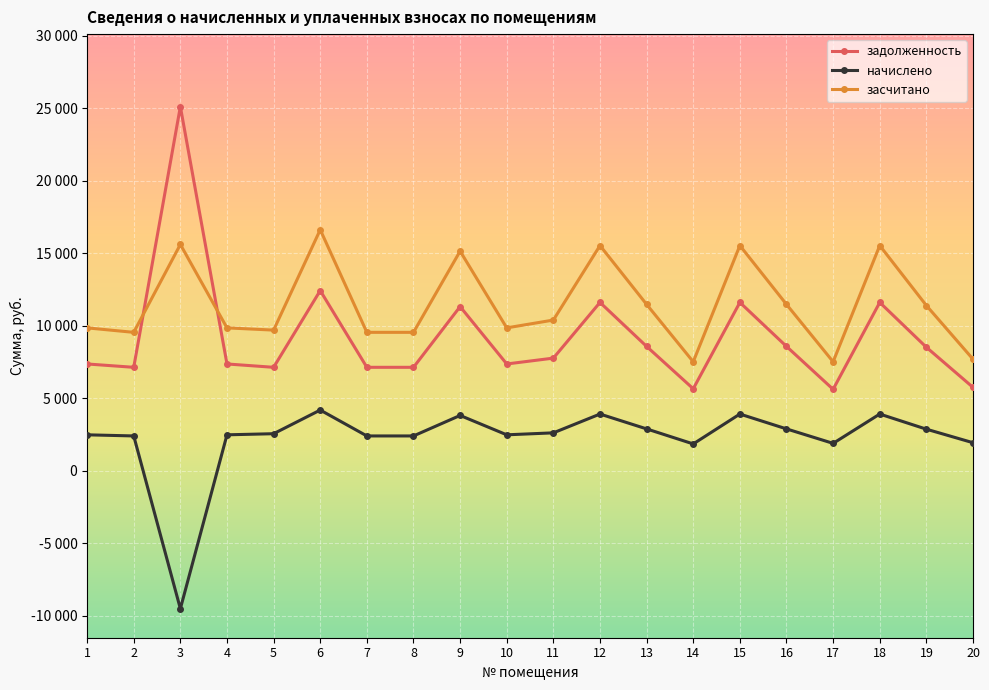

Does the chart have visible grid lines?

Yes